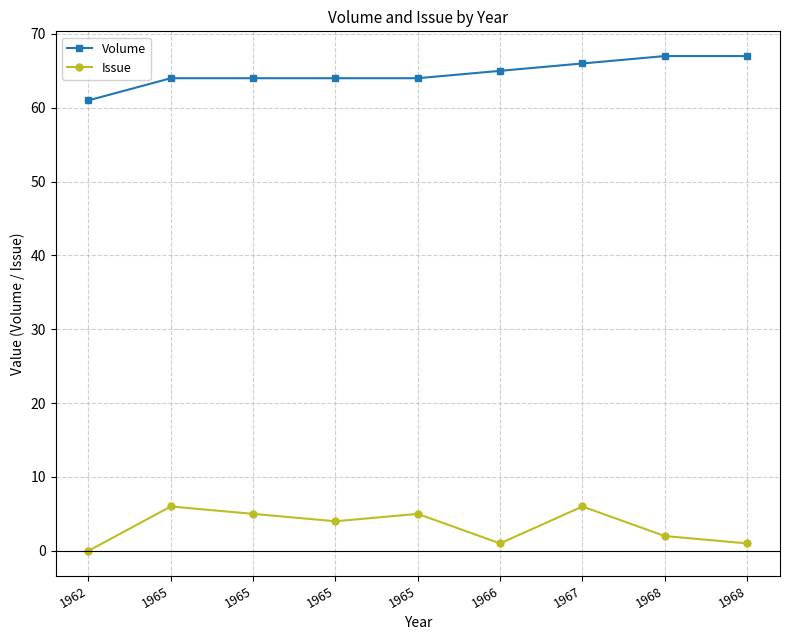

Does the chart have visible grid lines?

Yes